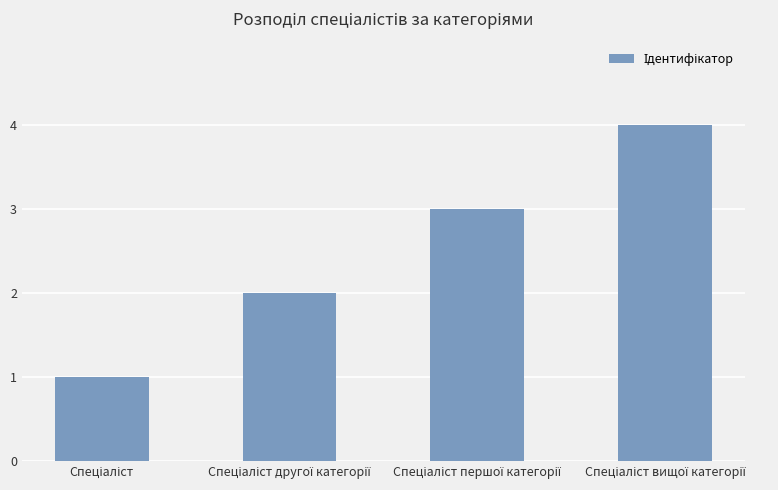

What is the greatest value displayed?

4